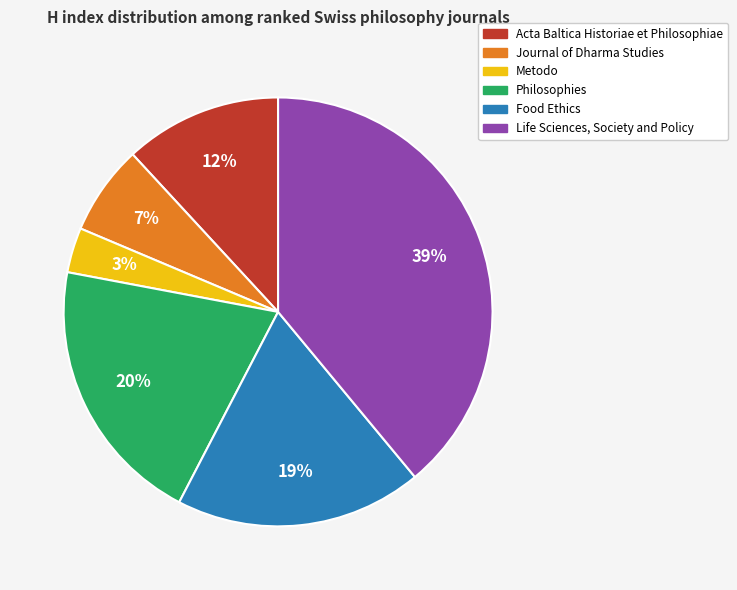

Is there a majority slice in this chart?

No